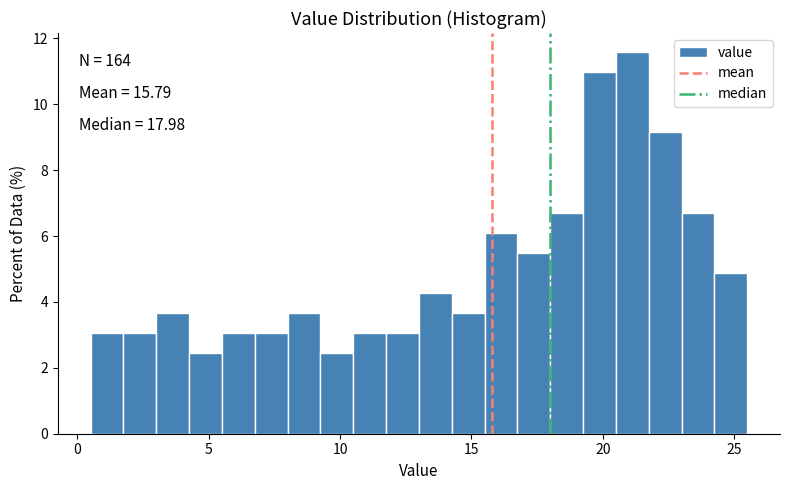

Around what value on the x-axis is the tallest bar? Give the approximate position of its centre, as read against the axis.

21.0